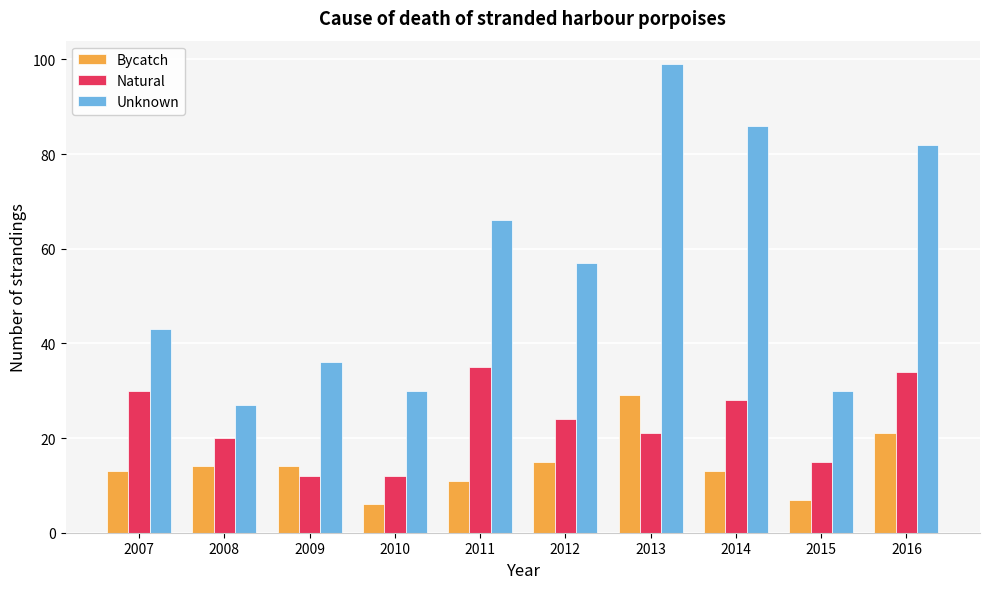

What is the difference between the highest and lowest values at 2007?

30